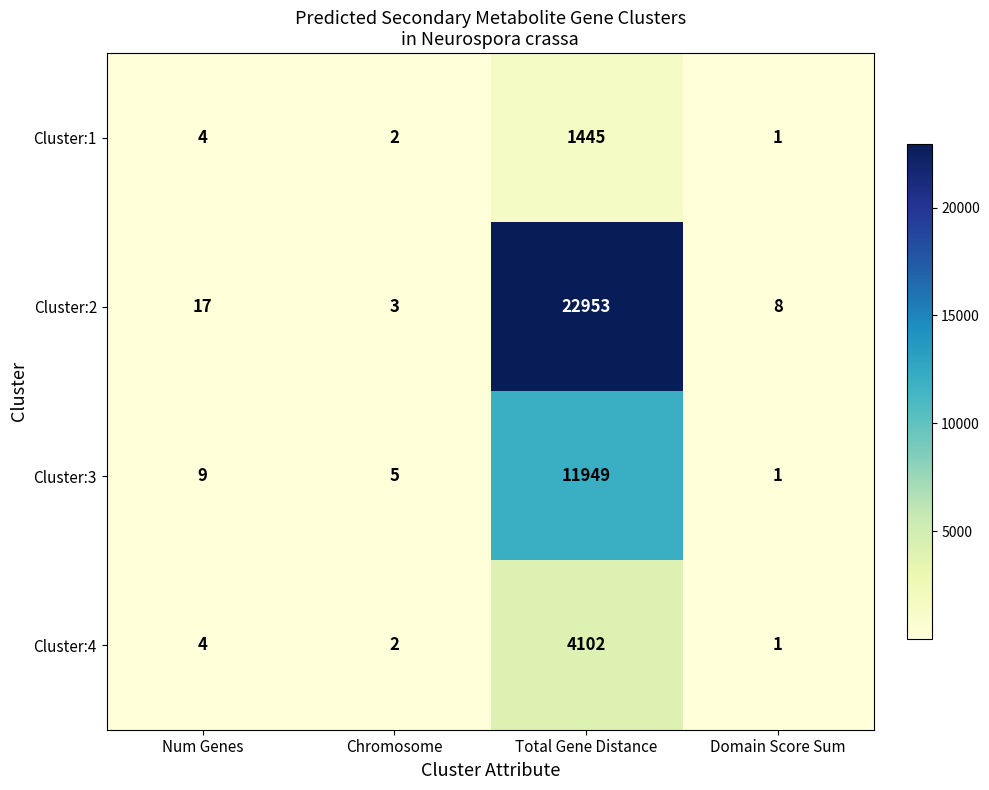

What is the sum of all Cluster:2 values?

22981